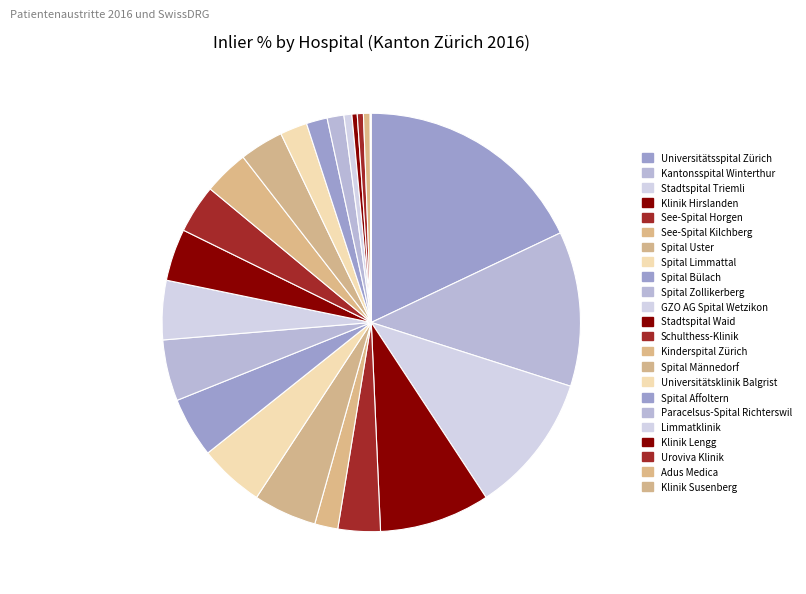

Count the number of slices in the pie.

23